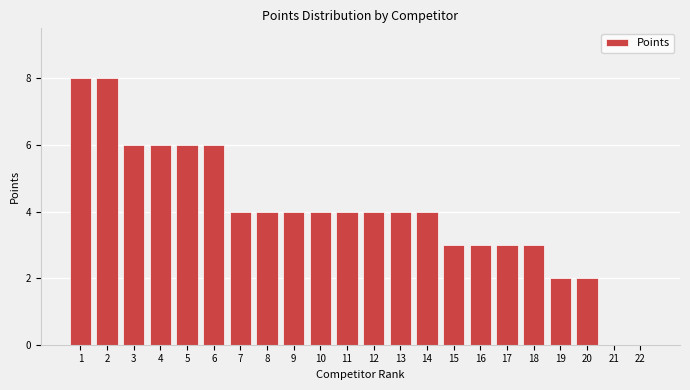

Reading right to left, transcribe all the data shown in this chart.

22=0	21=0	20=2	19=2	18=3	17=3	16=3	15=3	14=4	13=4	12=4	11=4	10=4	9=4	8=4	7=4	6=6	5=6	4=6	3=6	2=8	1=8